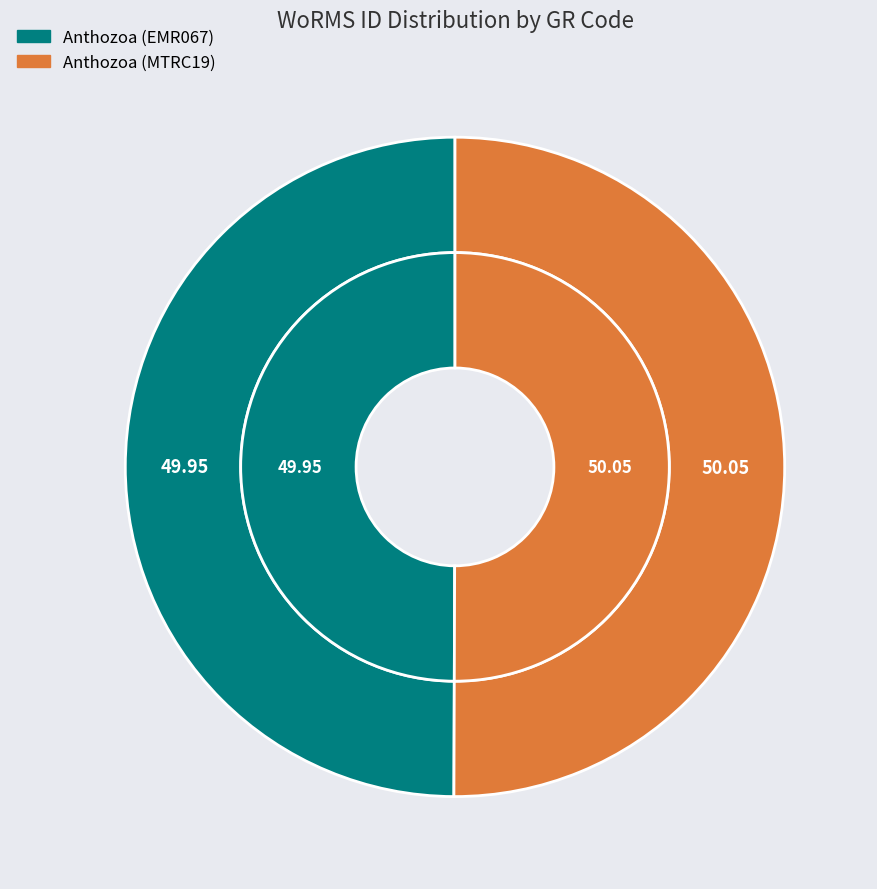

What is the largest slice in the pie chart?

Anthozoa (MTRC19)